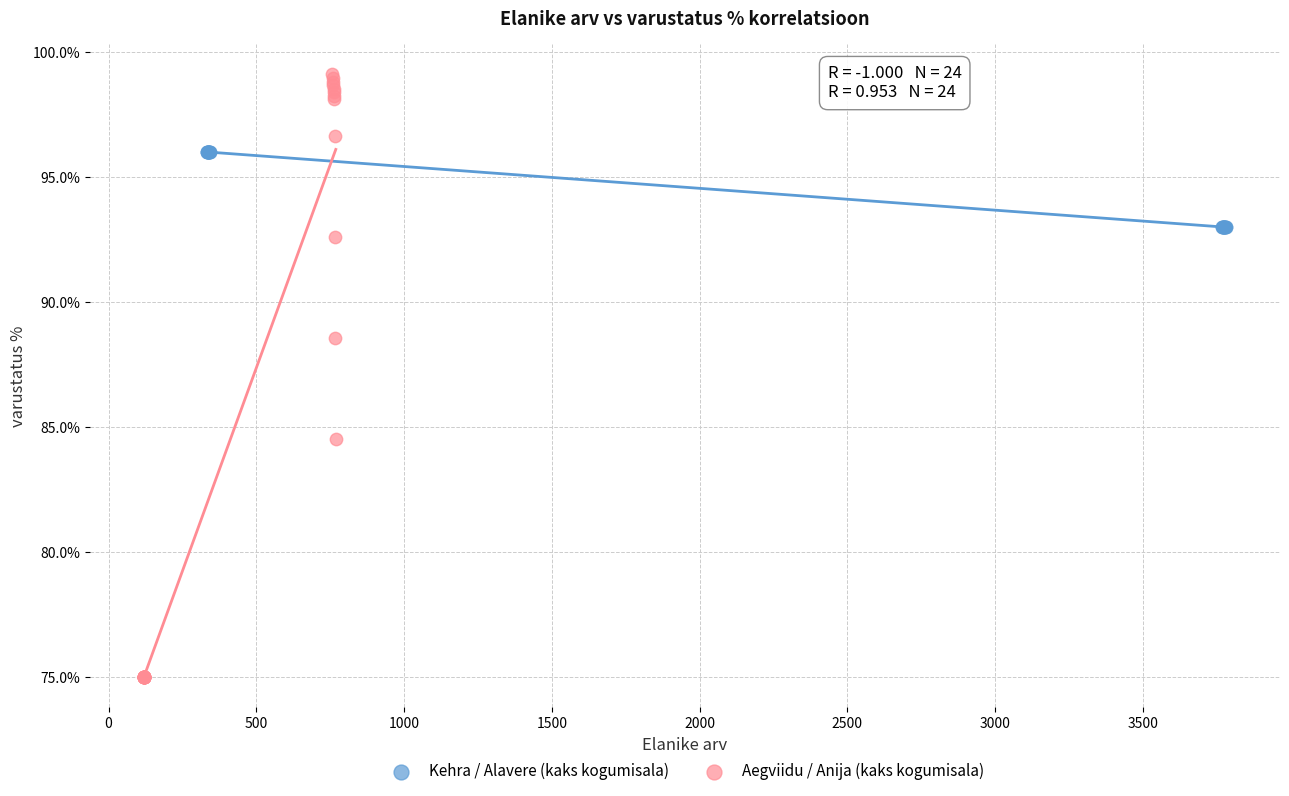

Which series reaches the minimum Y coordinate?

Aegviidu / Anija (kaks kogumisala)